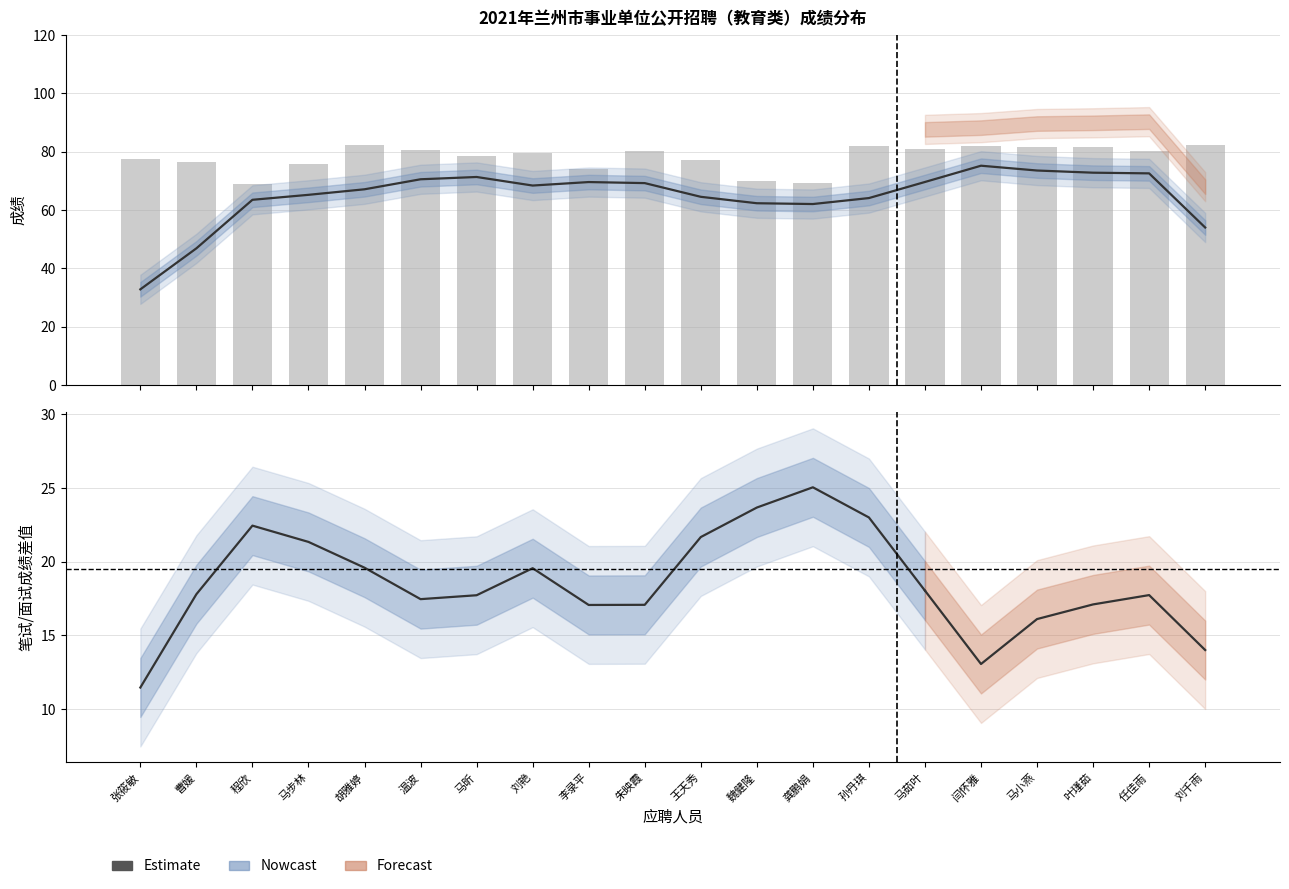

Reading left to right, transcribe all the data shown in this chart.

笔试成绩: 65.7	65.5	56.3	66.6	72.5	73.1	70.0	69.7	60.8	77.8	68.6	50.9	52.0	76.8	76.8	73.0	74.3	70.2	73.8	72.1
面试成绩: 89.6	87.4	81.6	85.2	92.0	88.0	86.8	89.4	87.6	82.8	85.4	89.0	86.8	87.2	85.4	91.2	89.2	92.8	86.4	92.8
总成绩: 77.6	76.4	68.9	75.9	82.2	80.5	78.4	79.6	74.2	80.3	77.0	70.0	69.4	82.0	81.1	82.1	81.7	81.5	80.1	82.4